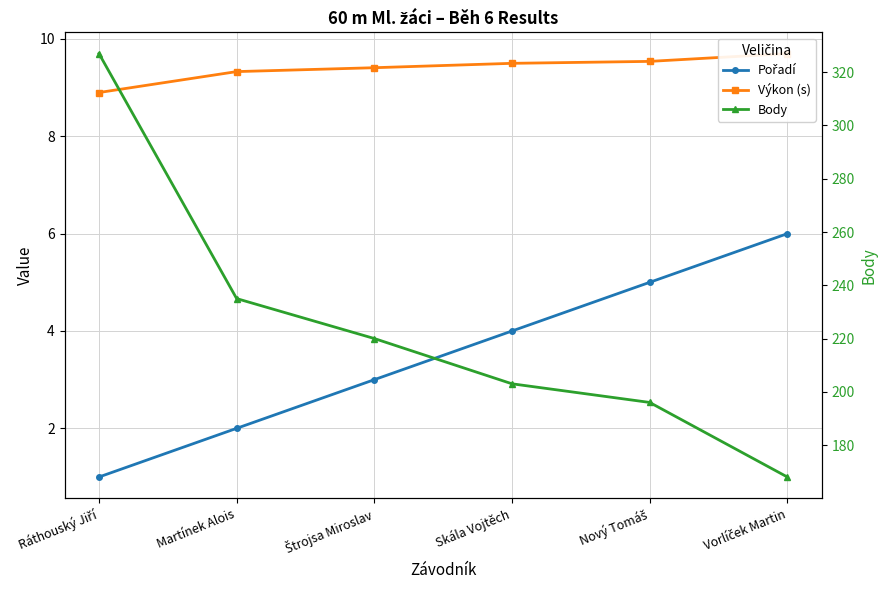

Is the value of Výkon (s) at Nový Tomáš greater than the value of Pořadí at Vorlíček Martin?

Yes